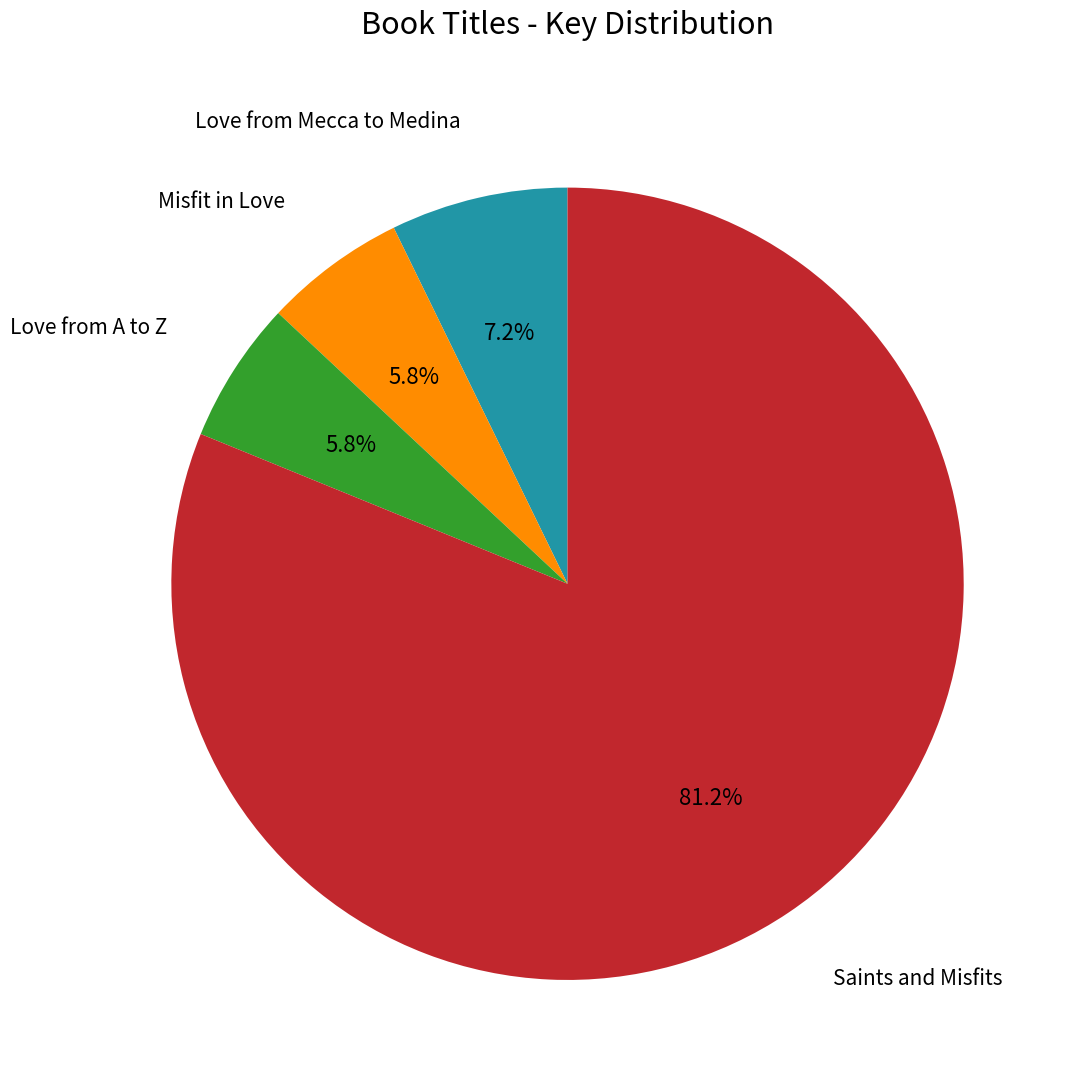

Does any single category account for the majority?

Yes